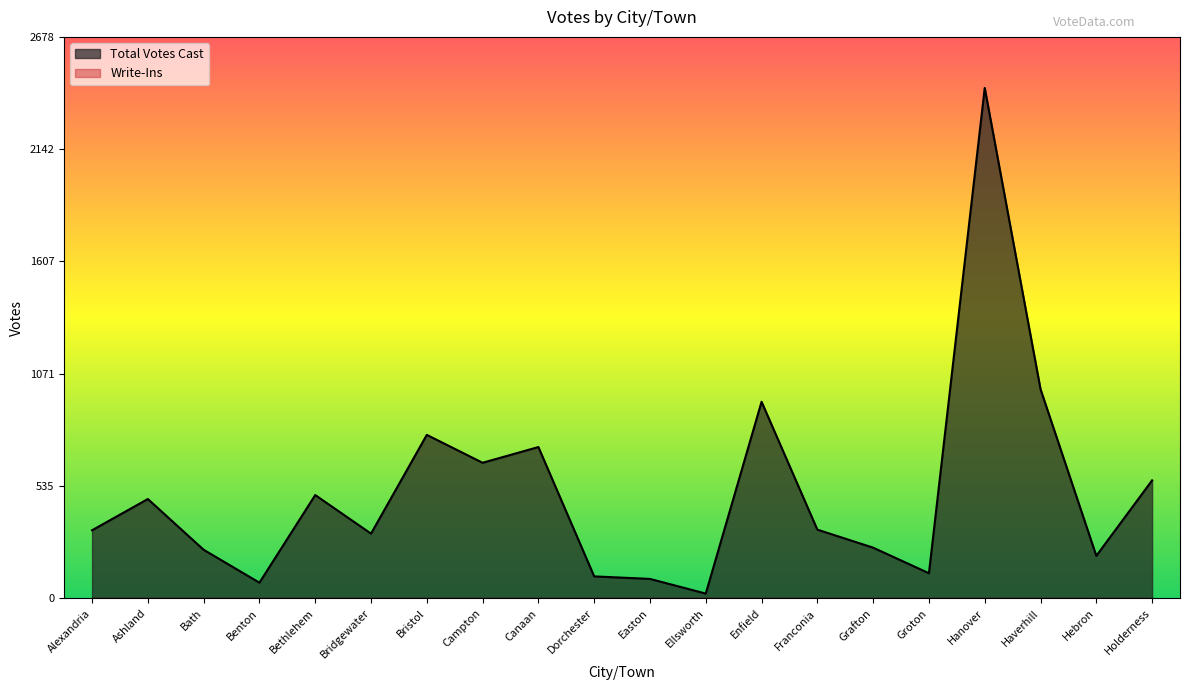

The value at Hanover is 3311. True or false?

False